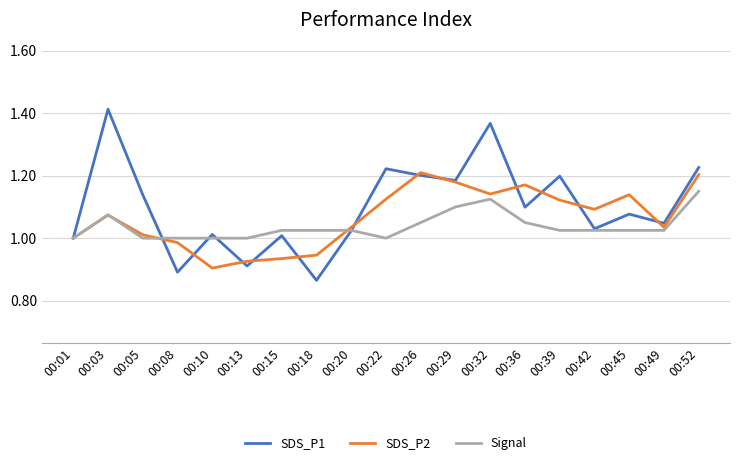

Is it true that Signal equals 1.1 at 00:32?

True